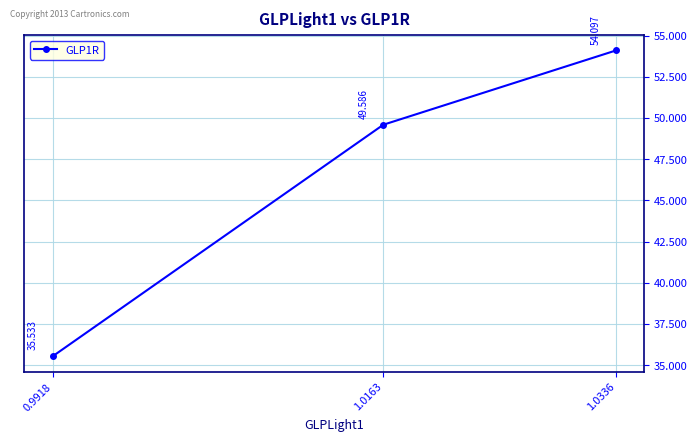

Is this an area chart (filled region under the line)?

No